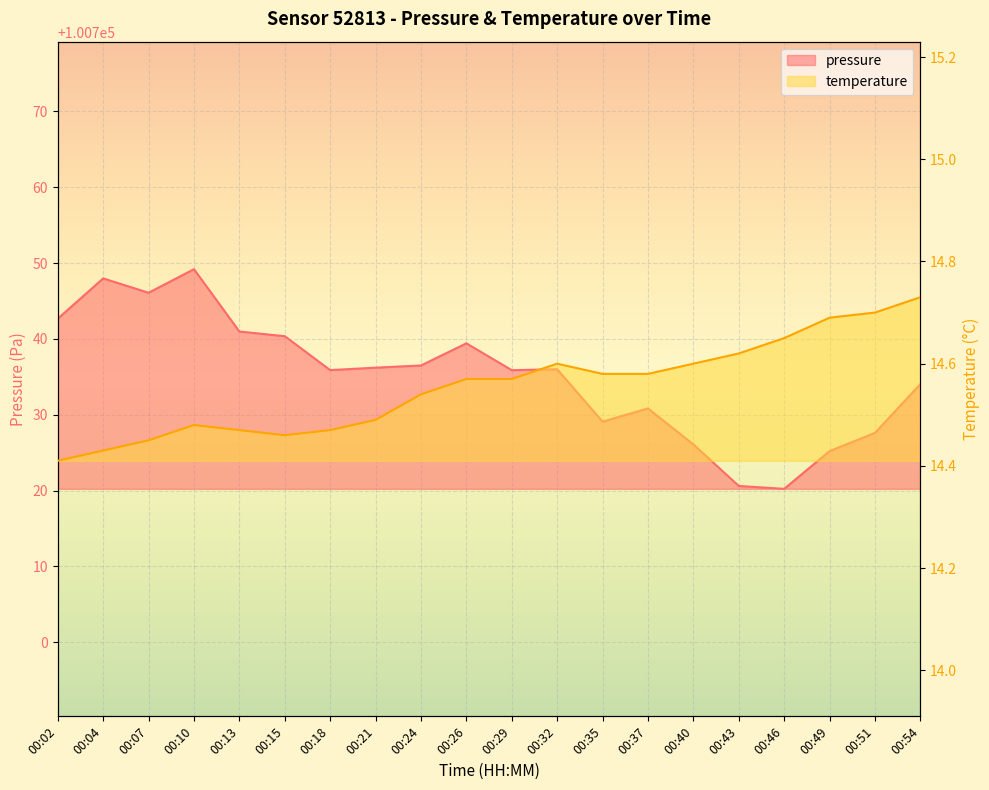

True or false: temperature and pressure intersect in this chart.

False